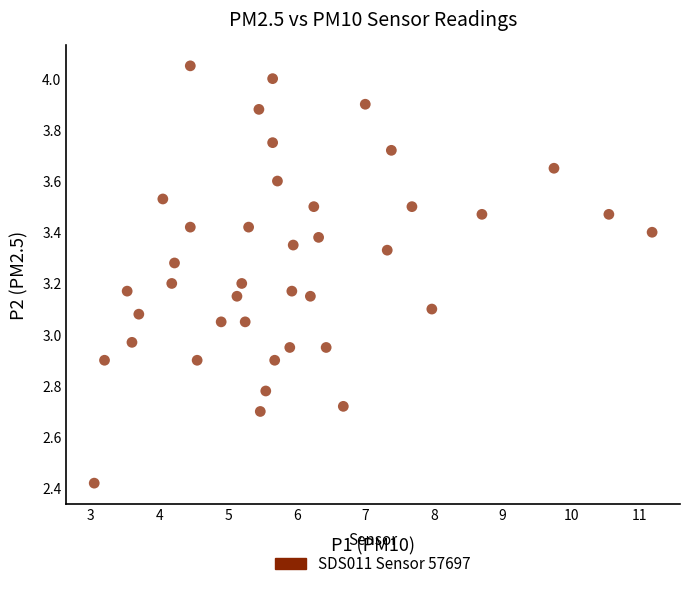

What is the range of Y values (max minus min)?

1.6